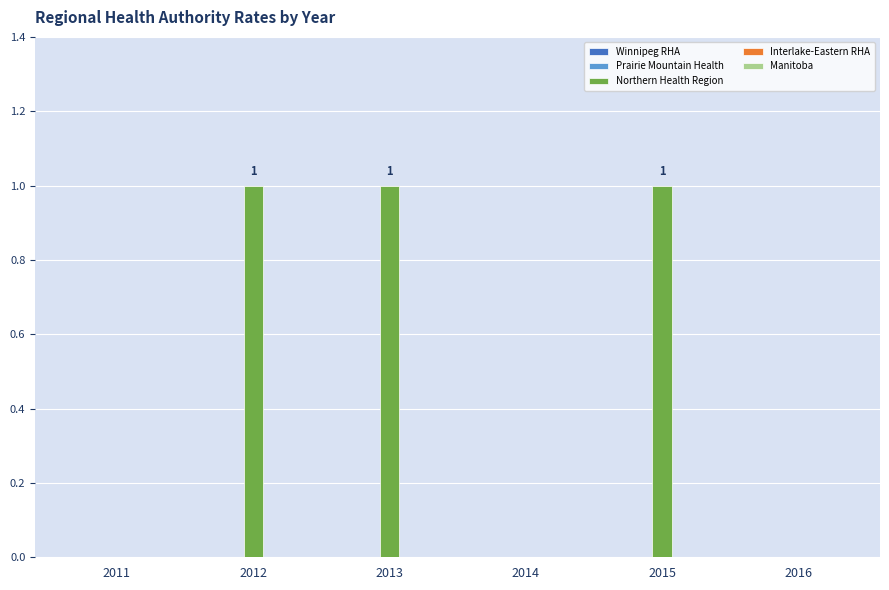

What is the sum of all values?

3